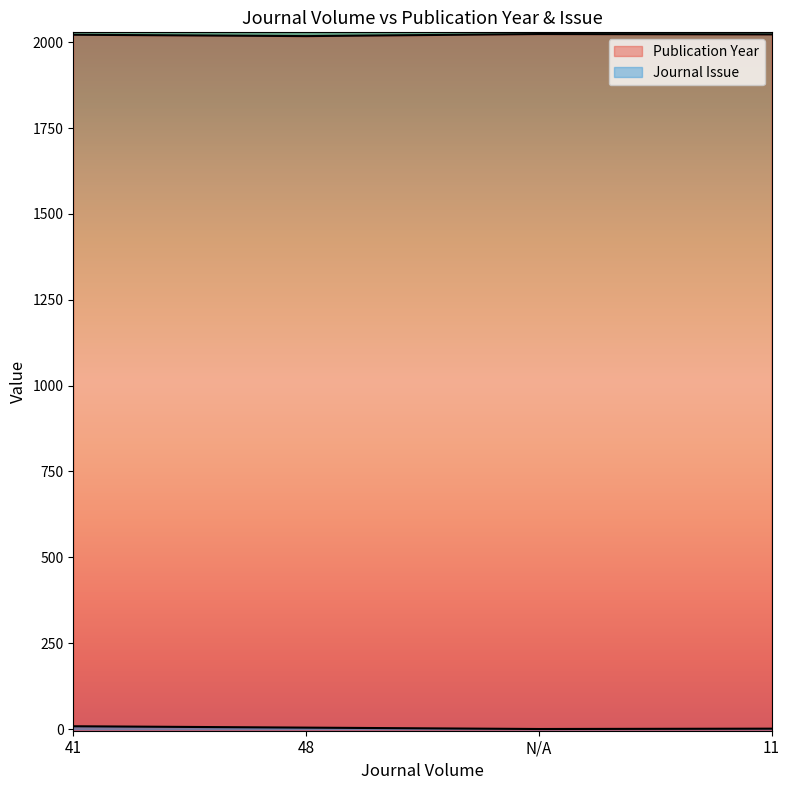

Where is the first local minimum for Publication Year?

48